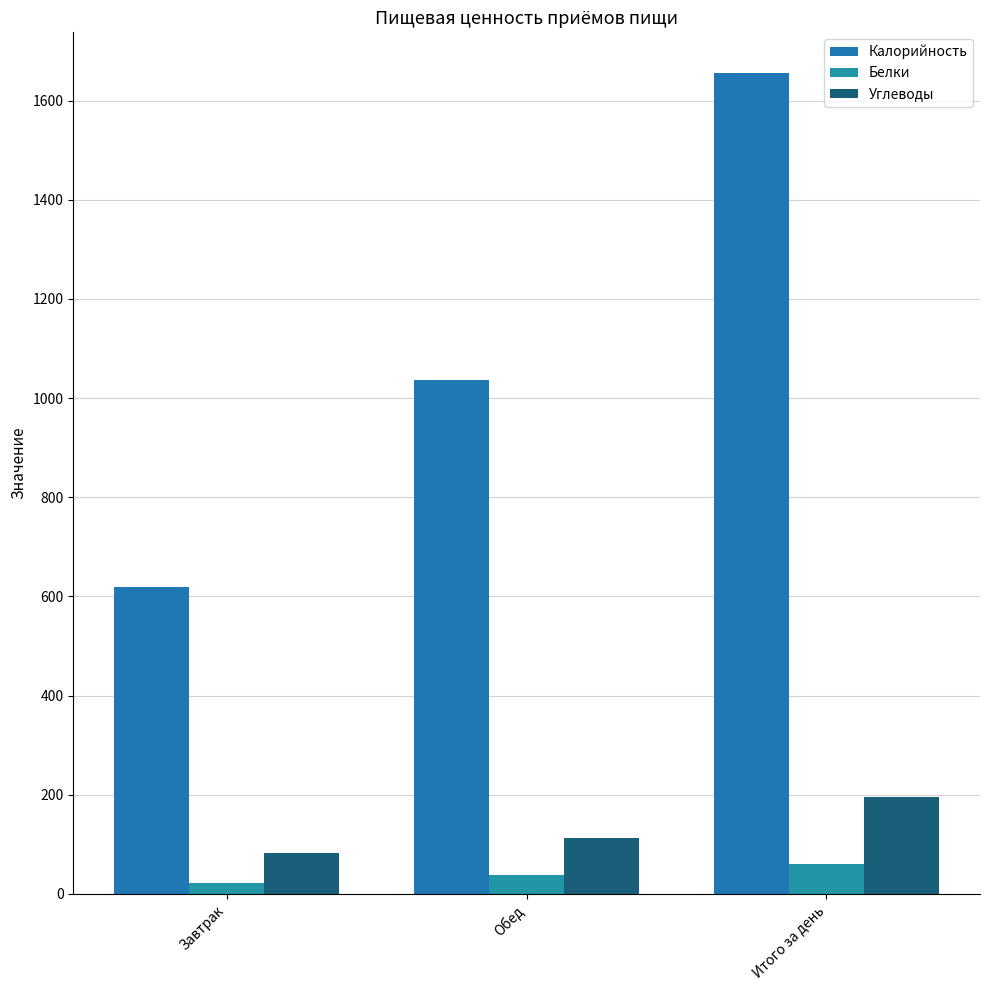

At which category is the sum across all series the highest?

Итого за день